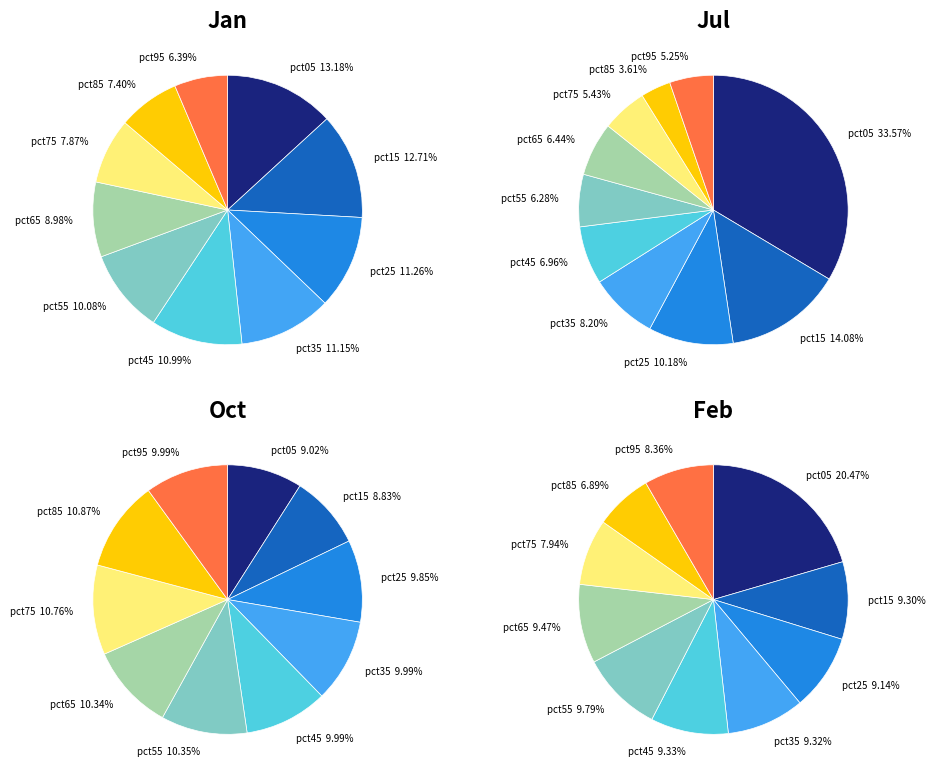

To the nearest percent, what is the average slice percentage?

10%